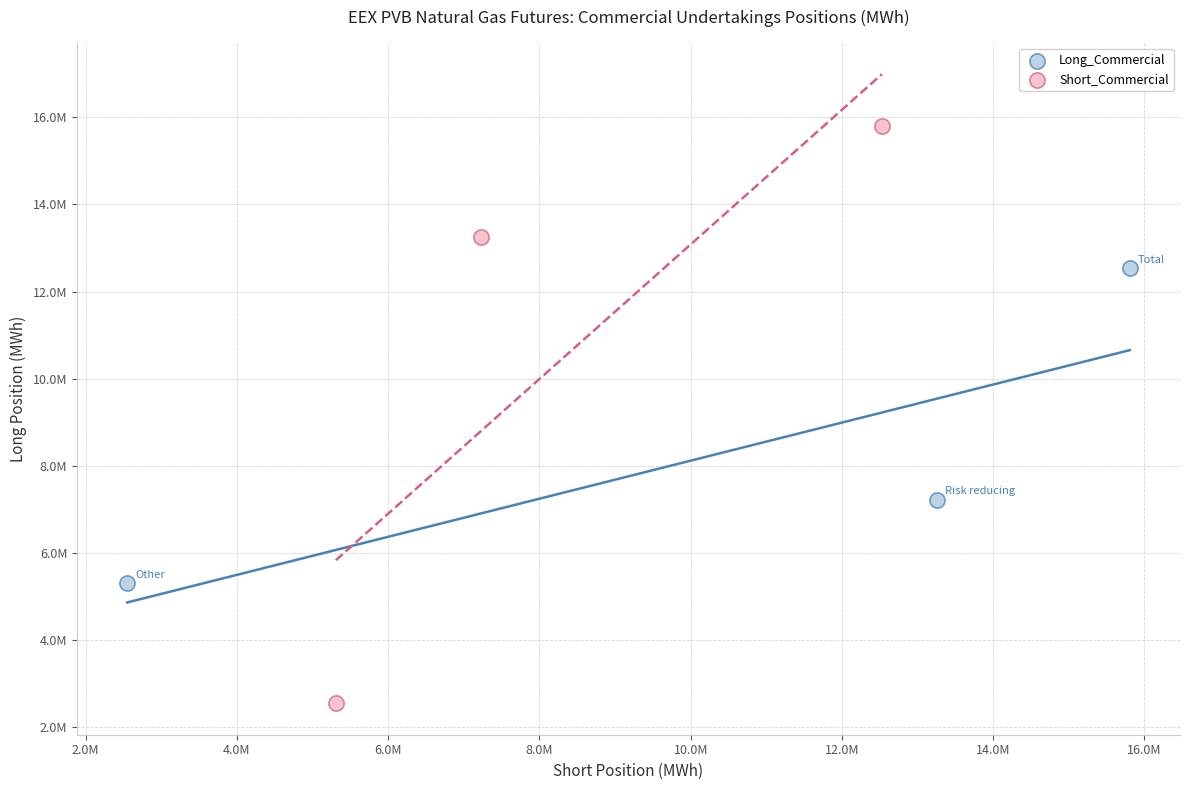

Which series reaches the minimum Y coordinate?

Short_Commercial